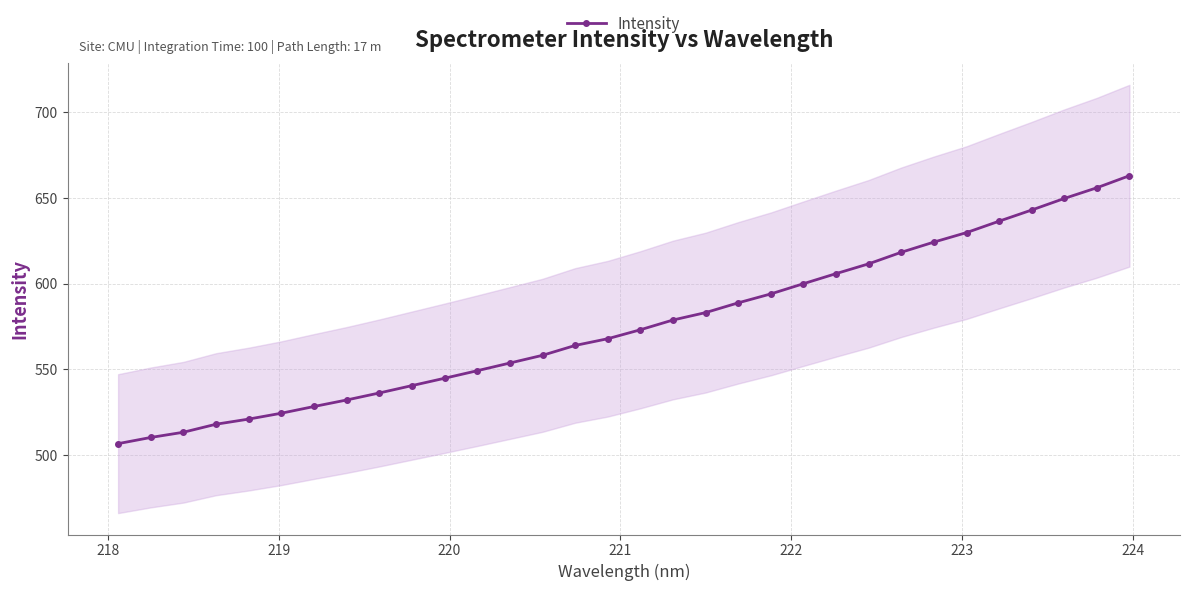

True or false: the data has more than 1 interior local peaks.

False